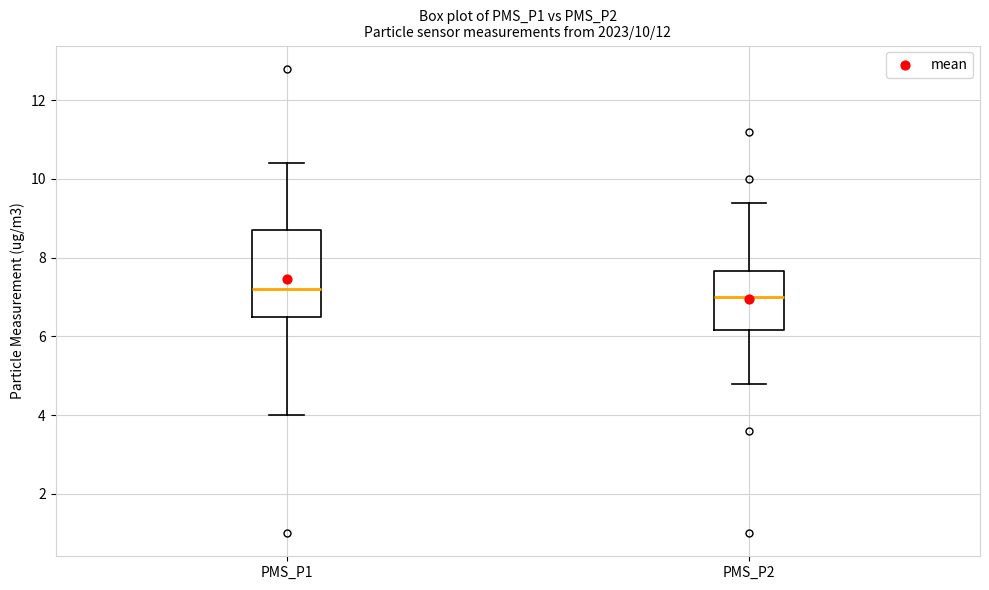

Reading left to right, transcribe this box plot: for each box, give where its median line is, the range the box spans, and where its two whiskers end, as read against the y-axis. The values are not printed on the chart, so give them approximately, as read against the axis.

PMS_P1: median 7.2, box 6.6 to 8.8, whiskers 4.0 to 10.4
PMS_P2: median 7.0, box 6.2 to 7.6, whiskers 4.8 to 9.4